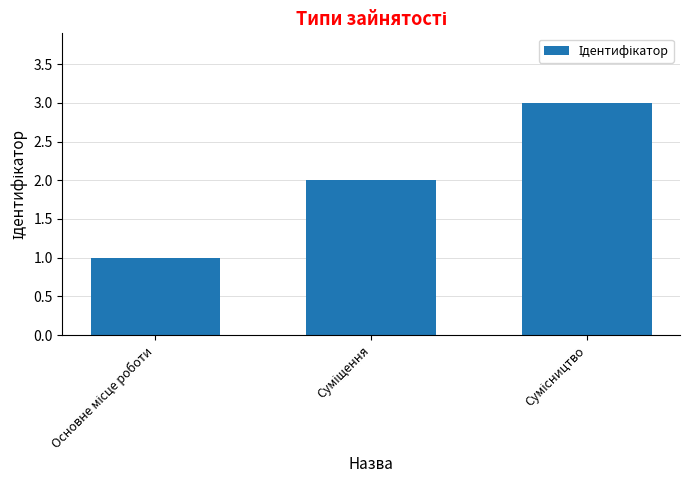

What is the maximum value shown in the chart?

3